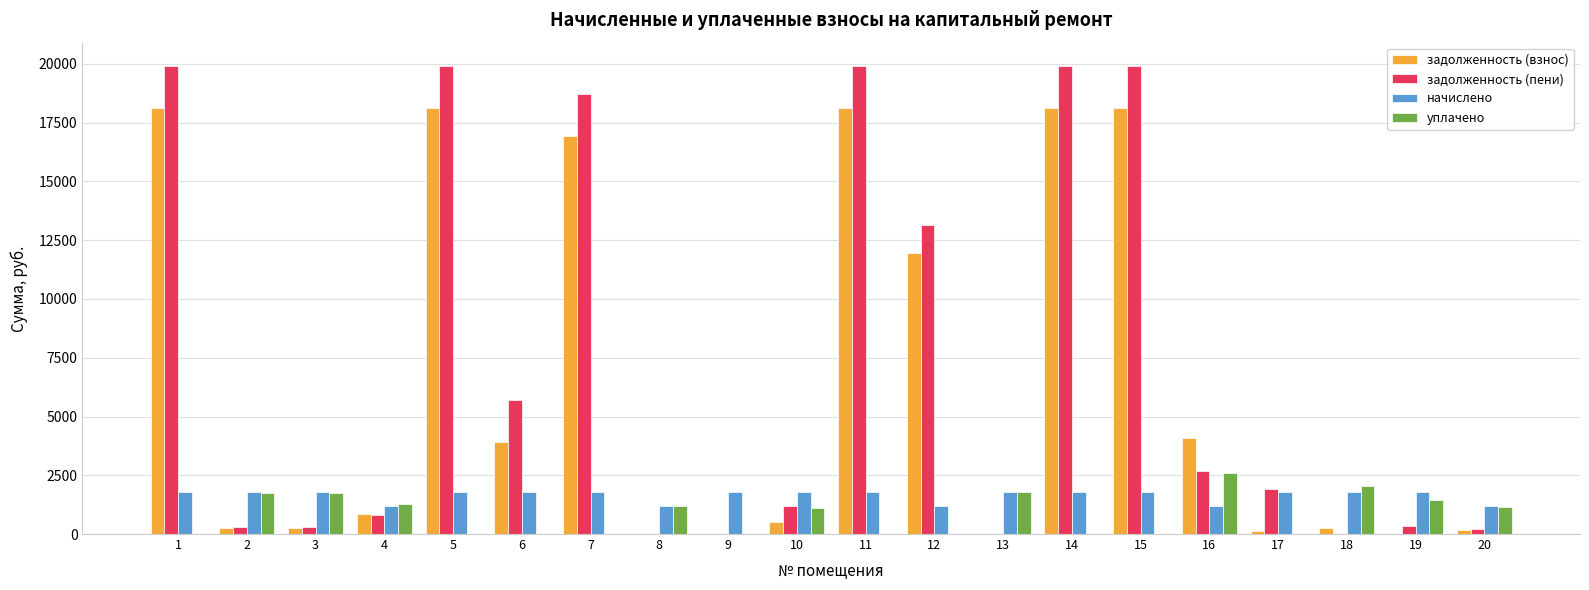

What is the highest value of the задолженность (пени) series?

19909.7